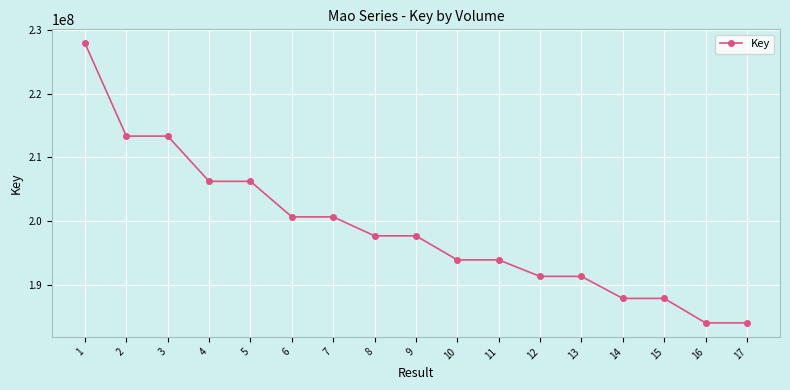

What is the value of the 6th point from the left?

200654073